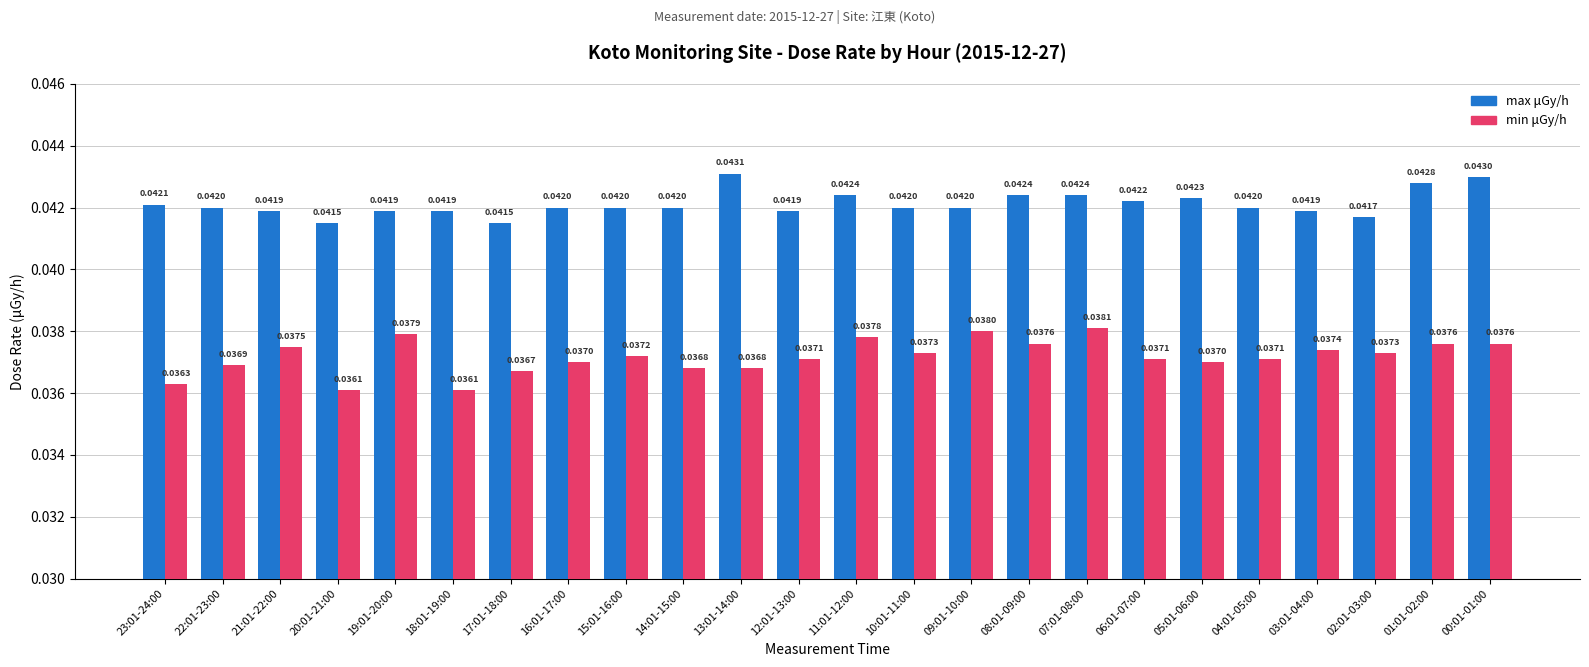

At which category is the sum across all series the highest?

00:01-01:00